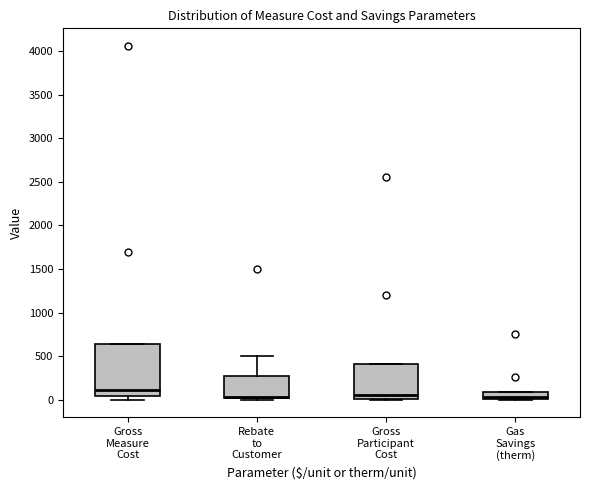

Where is the lower edge of the box for Rebate to Customer on the y-axis? The values are not printed on the chart, so give them approximately, as read against the axis.

0